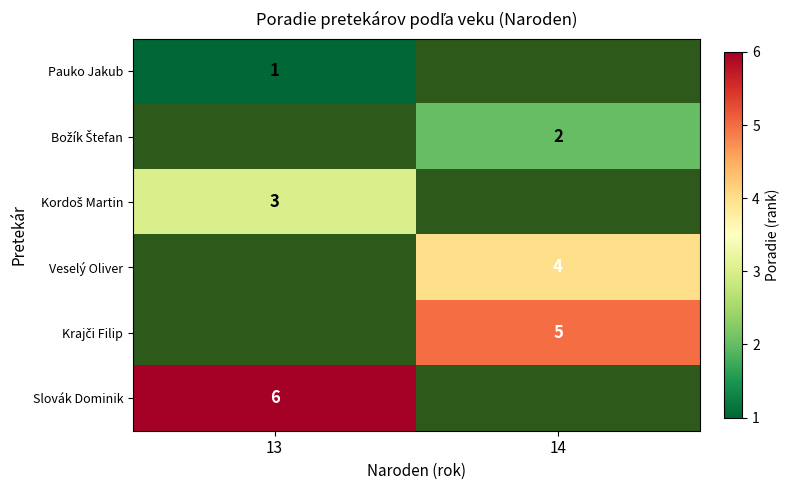

Is it true that Pauko Jakub equals 2 at 13?

False